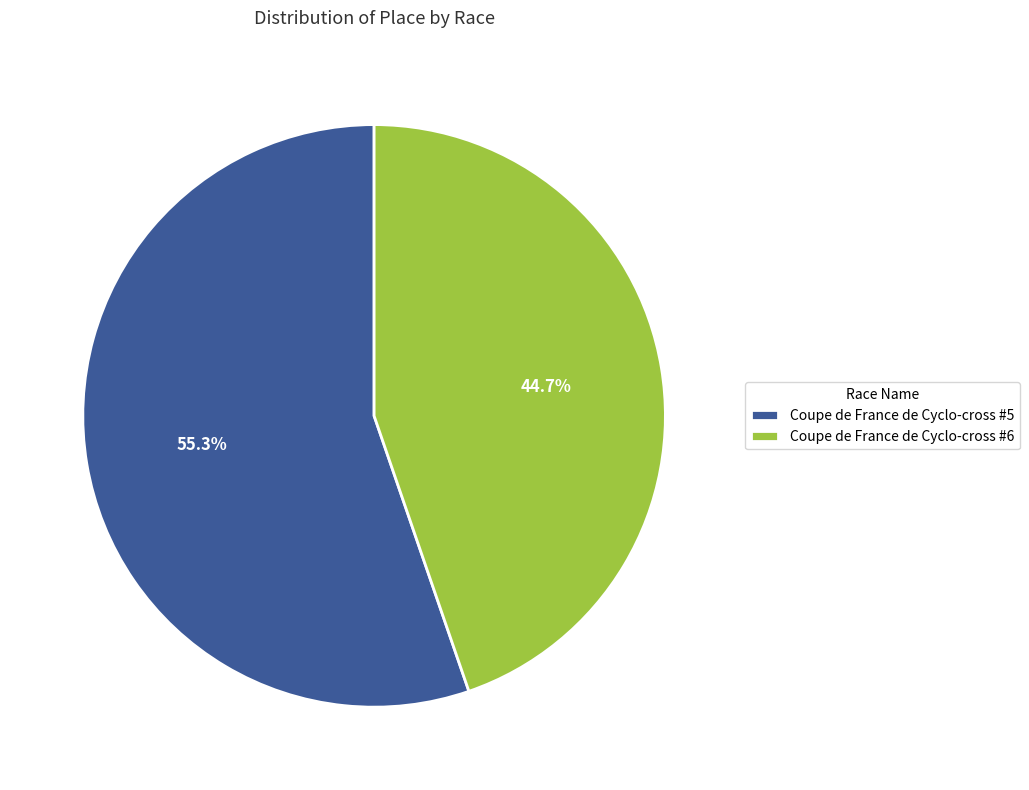

What percentage is NOT represented by Coupe de France de Cyclo-cross #5?

44.7%